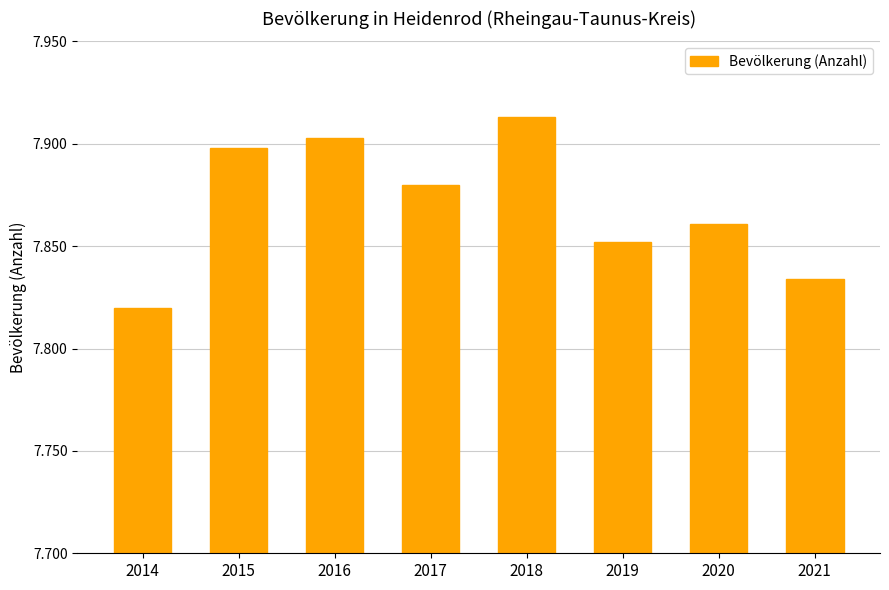

True or false: the data shows 11528 at 2016.

False